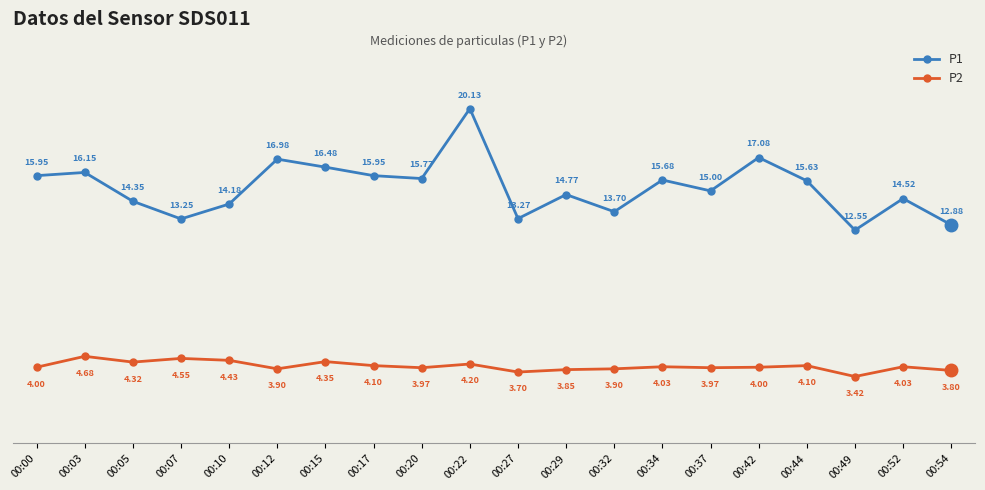

What is the sum of the P2 values at 00:00 and 00:44?

8.1